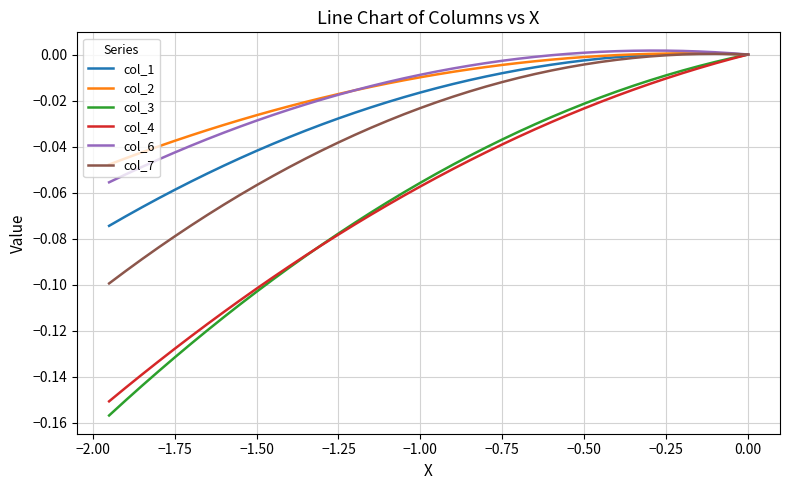

Which series has the widest spread of values?

col_3